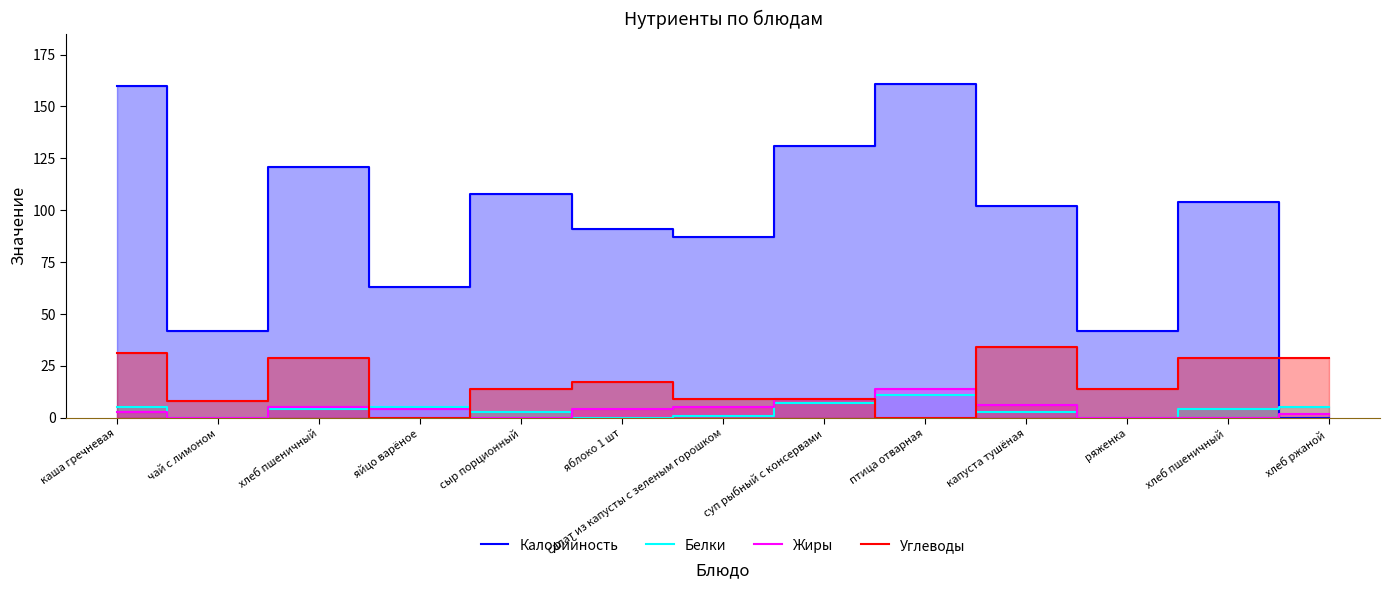

Which series has the largest range (max minus min)?

Калорийность